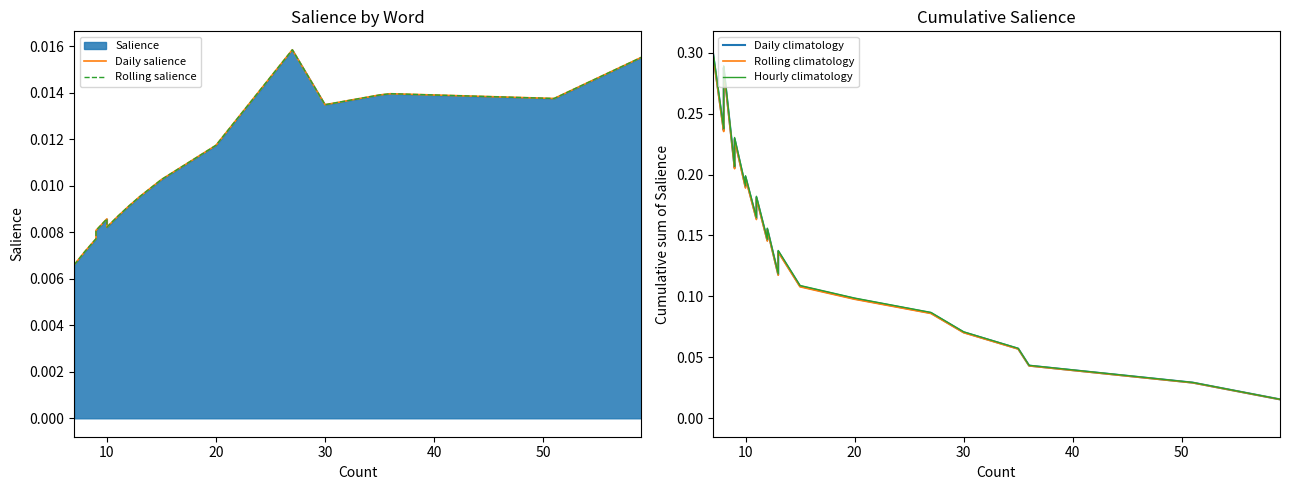

In Rolling climatology, how many points are lower than both neighbors (excluding endpoints)?

6